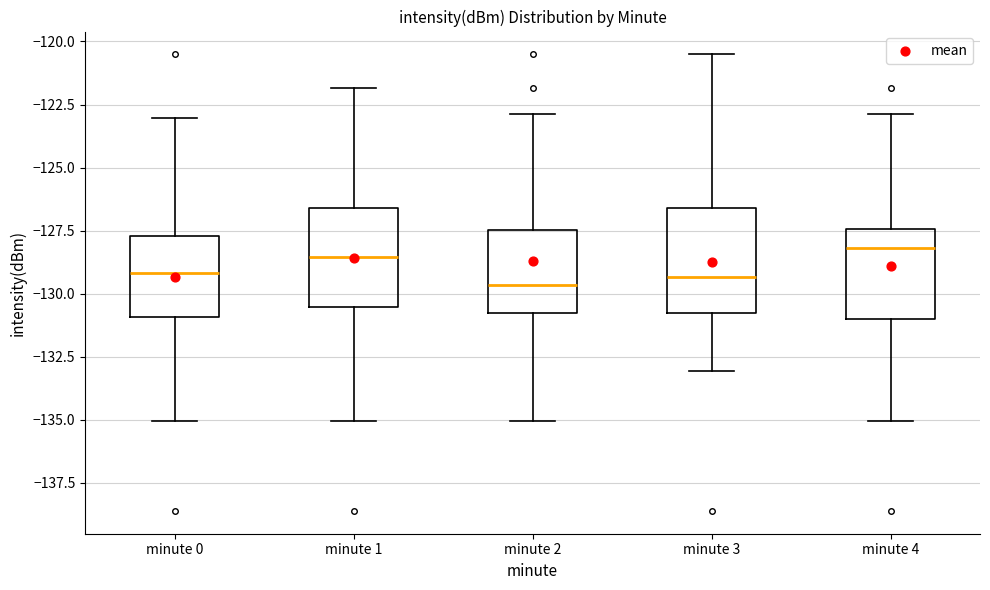

Where is the lower edge of the box for minute 2 on the y-axis? The values are not printed on the chart, so give them approximately, as read against the axis.

-131.0